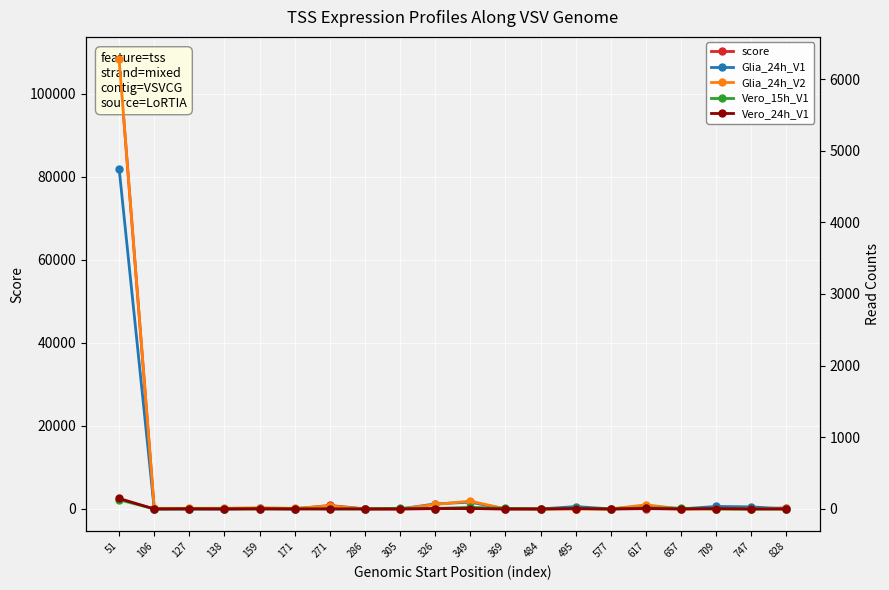

Rank the series by their maximum value, from highest to lowest.

score, Glia_24h_V2, Glia_24h_V1, Vero_24h_V1, Vero_15h_V1